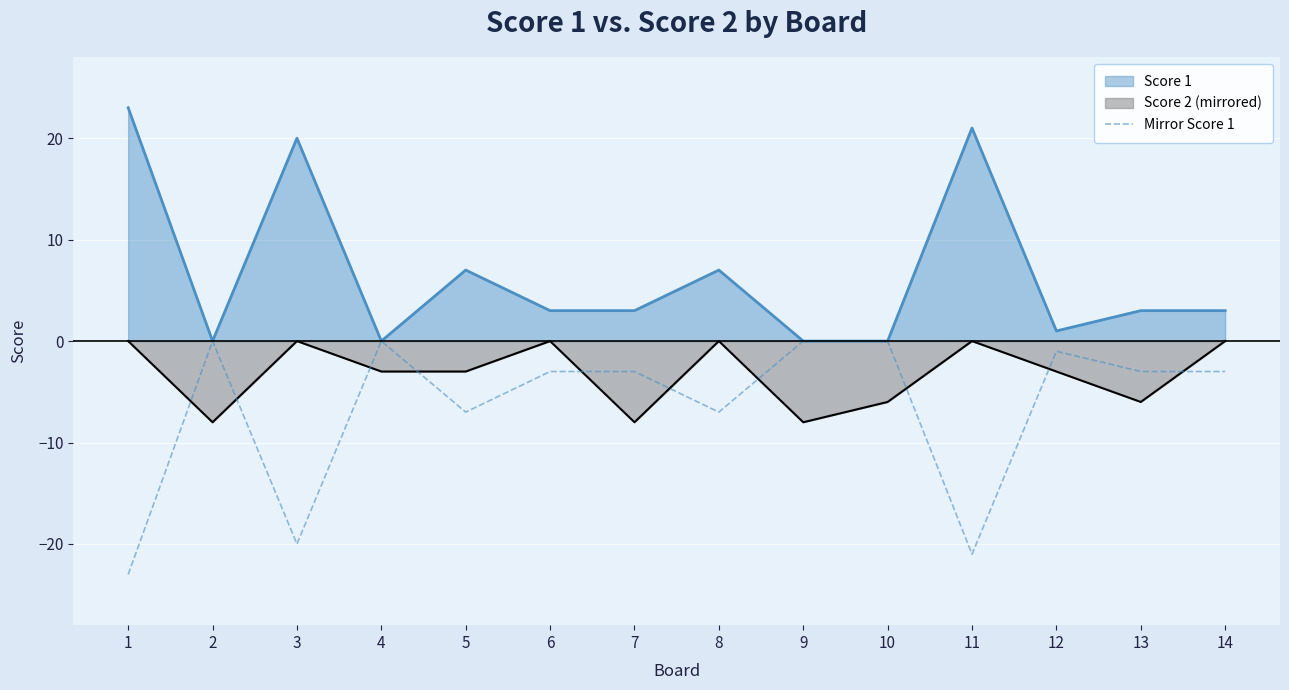

How many lines are shown in the chart?

3